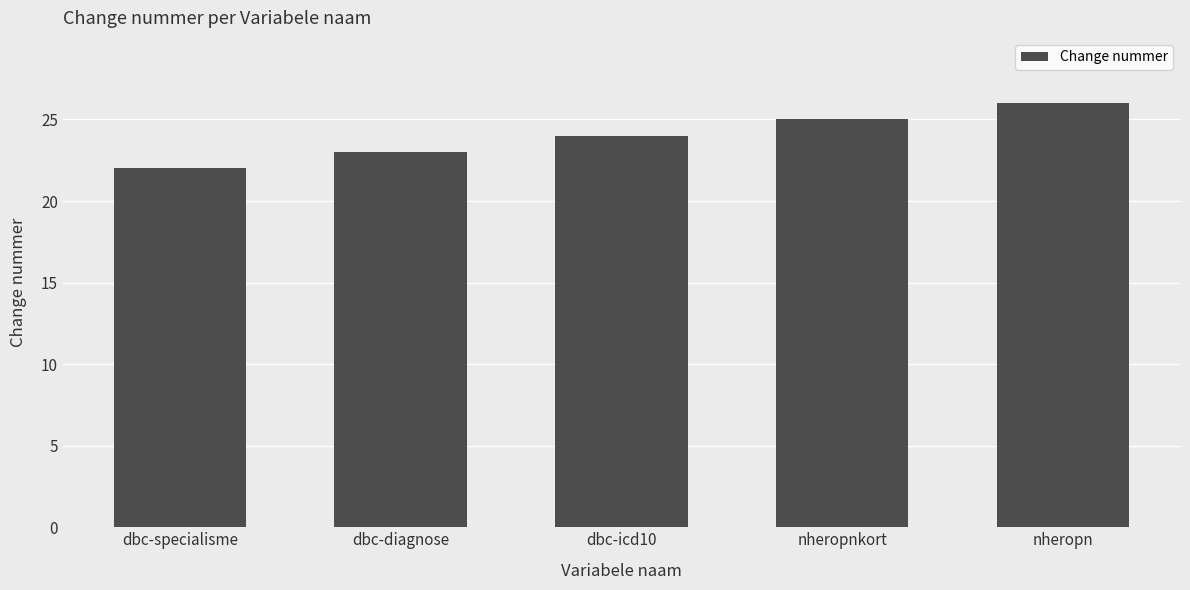

Are the bars grouped side by side (vs. stacked)?

No